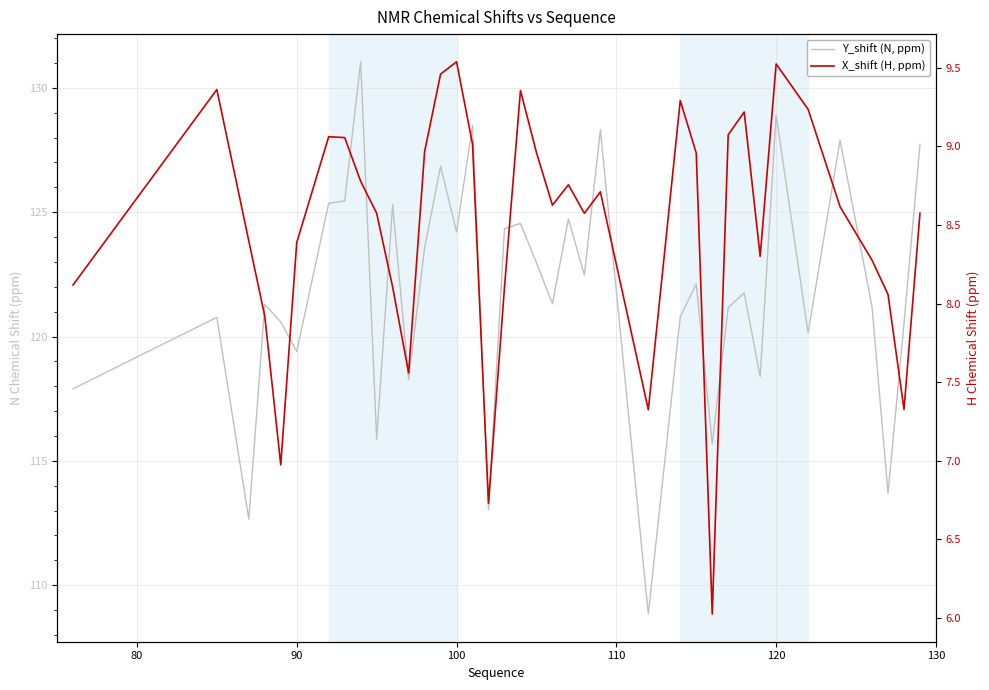

Reading left to right, extract all data points from this chart.

Y_shift (N, ppm): 117.9	120.8	112.7	121.3	120.6	119.4	125.4	125.5	131.1	115.9	125.3	118.3	123.6	126.8	124.2	128.5	113.0	124.3	124.5	123.0	121.3	124.7	122.5	128.3	108.8	120.8	122.1	115.7	121.2	121.7	118.4	128.9	120.1	127.9	121.2	113.7	120.5	127.7
X_shift (H, ppm): 8.1	9.4	8.4	7.9	7.0	8.4	9.1	9.1	8.8	8.6	8.1	7.6	9.0	9.5	9.5	9.0	6.7	8.1	9.4	9.0	8.6	8.8	8.6	8.7	7.3	9.3	9.0	6.0	9.1	9.2	8.3	9.5	9.2	8.6	8.3	8.1	7.3	8.6